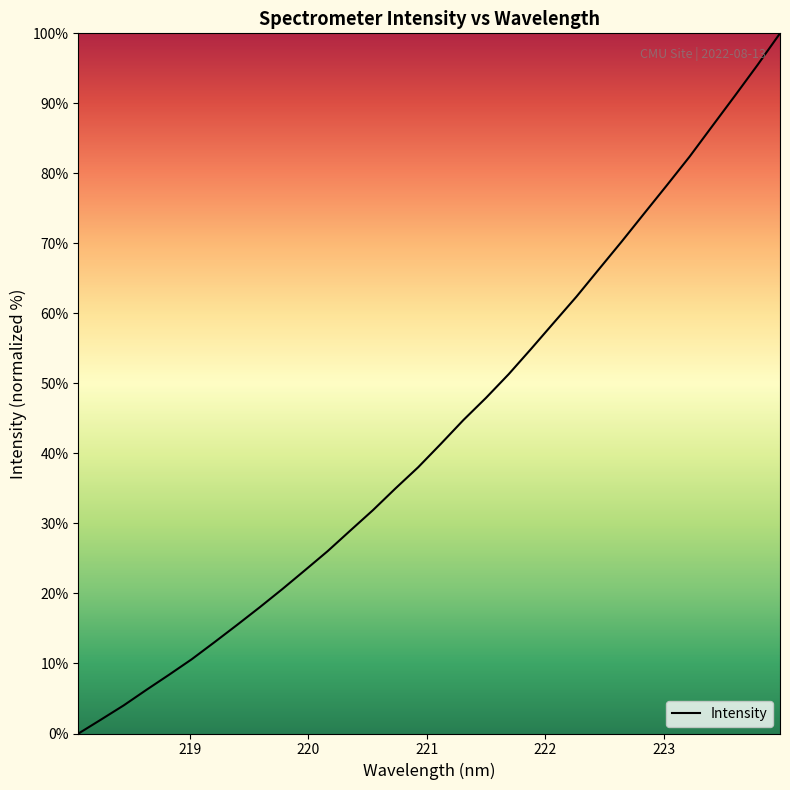

What is the greatest value displayed?

100.0